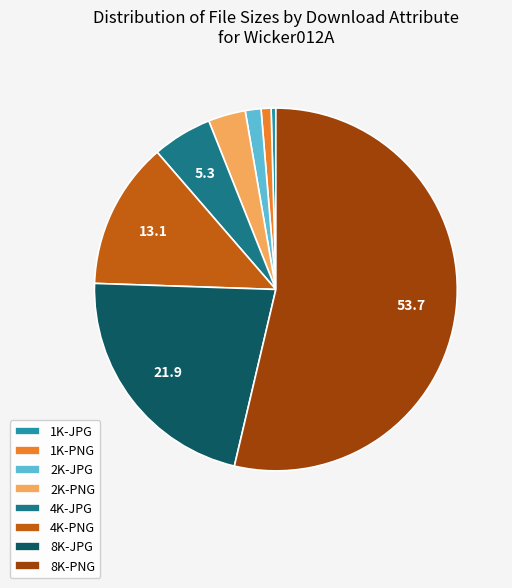

Which category has the biggest portion of the pie?

8K-PNG